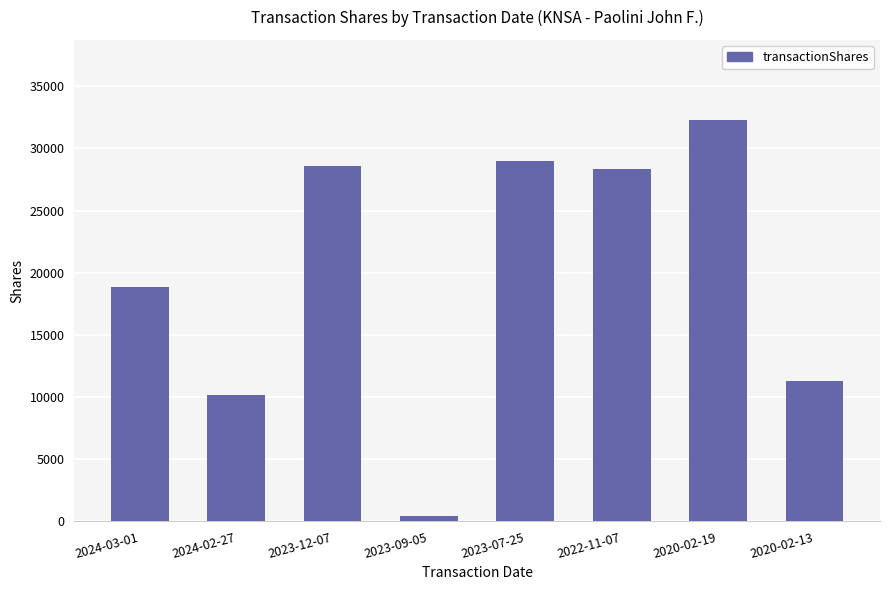

Where does the data first go above 28357?

2023-12-07